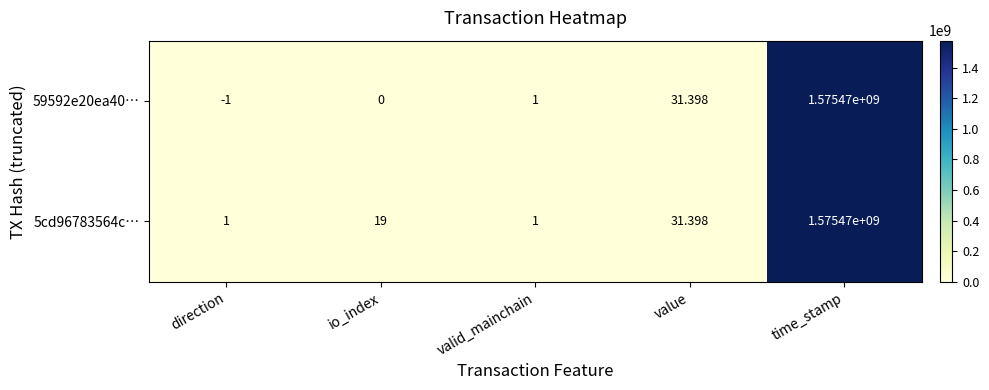

Between direction and time_stamp, which series saw the biggest shift?

59592e20ea40…